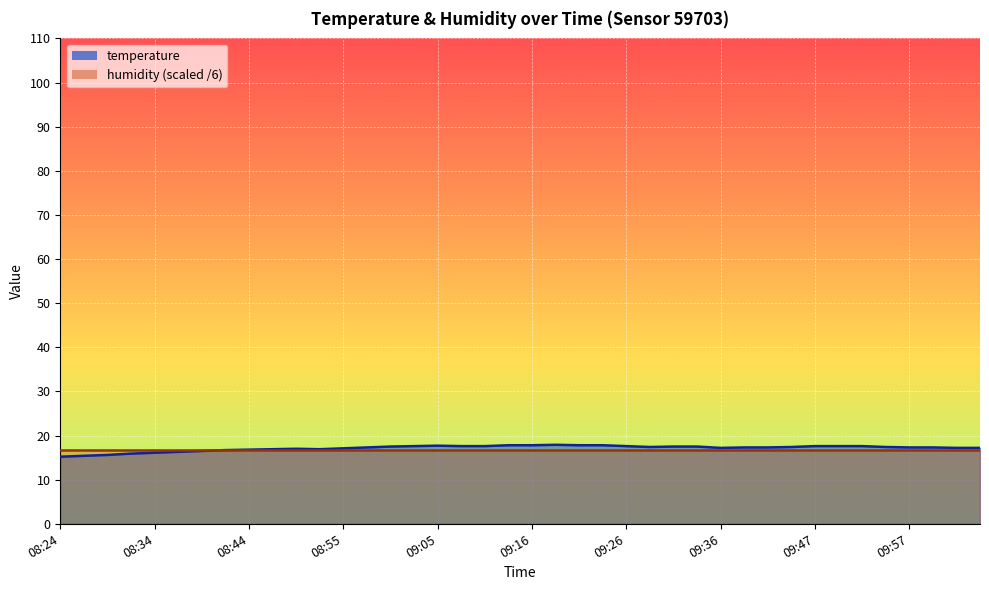

True or false: the data shows 17.8 at 09:16.

True